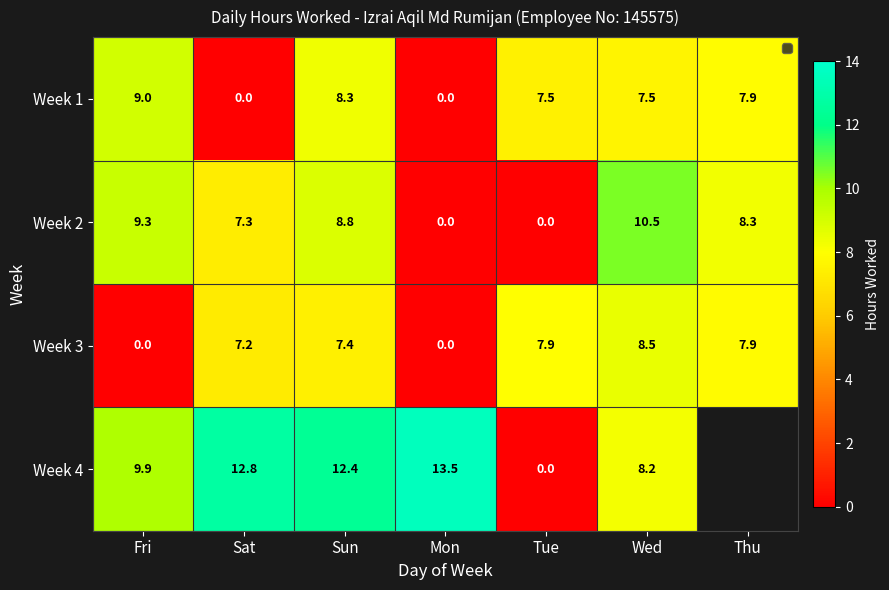

Is the value of Week 3 at Sat greater than the value of Week 4 at Sat?

No